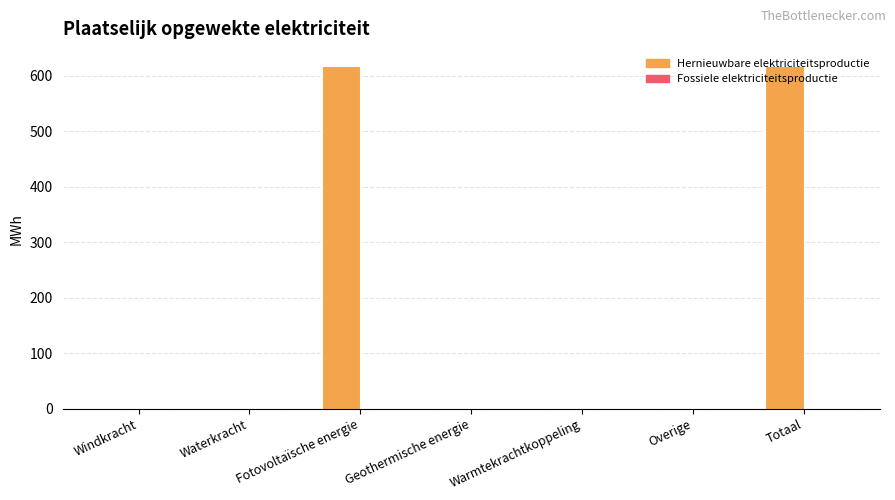

Are the bars horizontal?

No